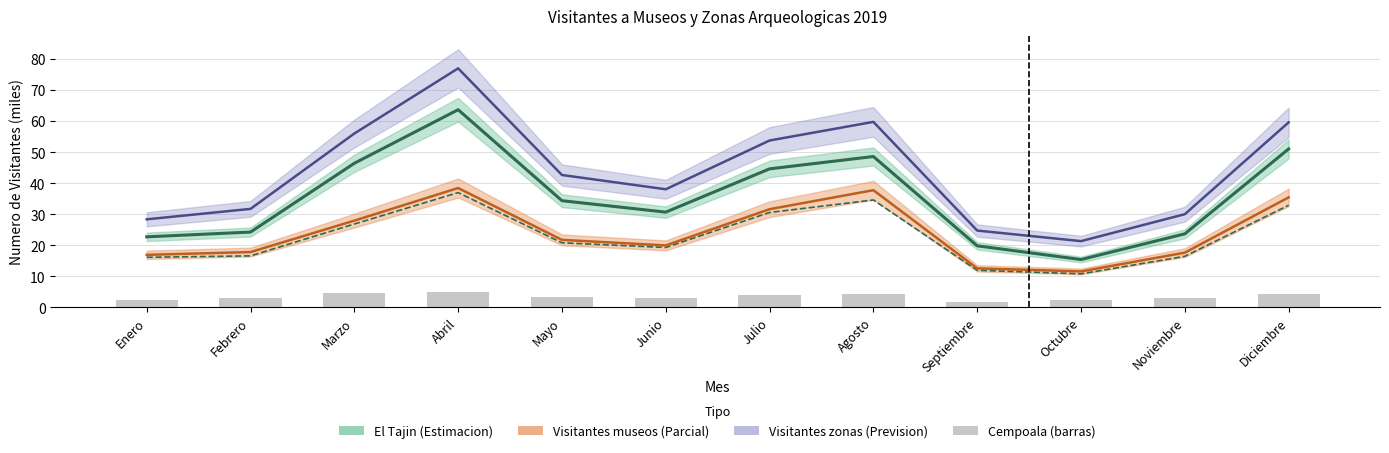

Which label corresponds to the largest value in the chart?

Abril